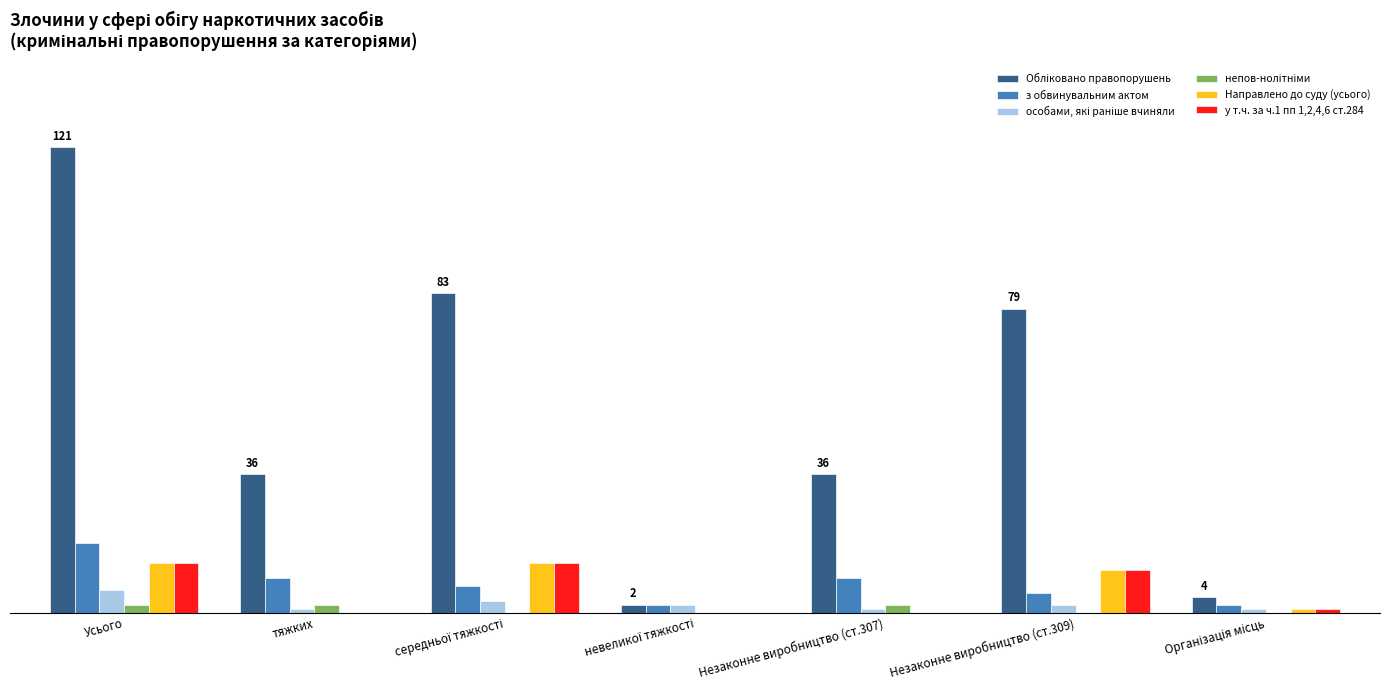

What is the average value of the з обвинувальним актом series?

7